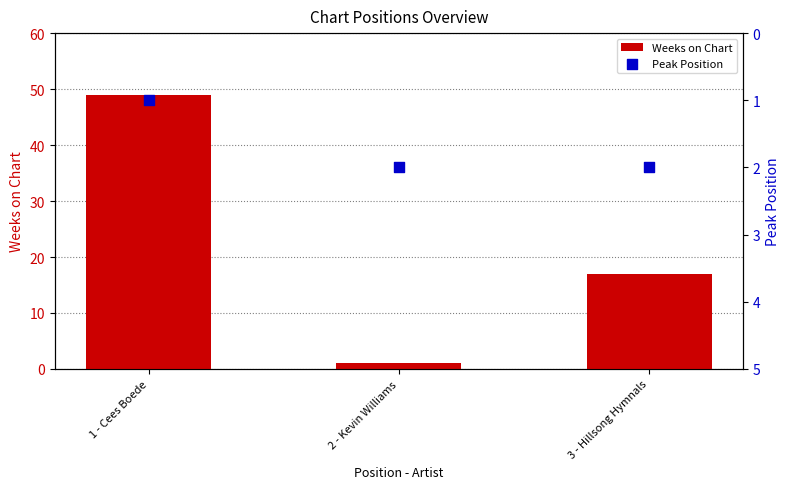

At how many categories does at least one series exceed 7?

2